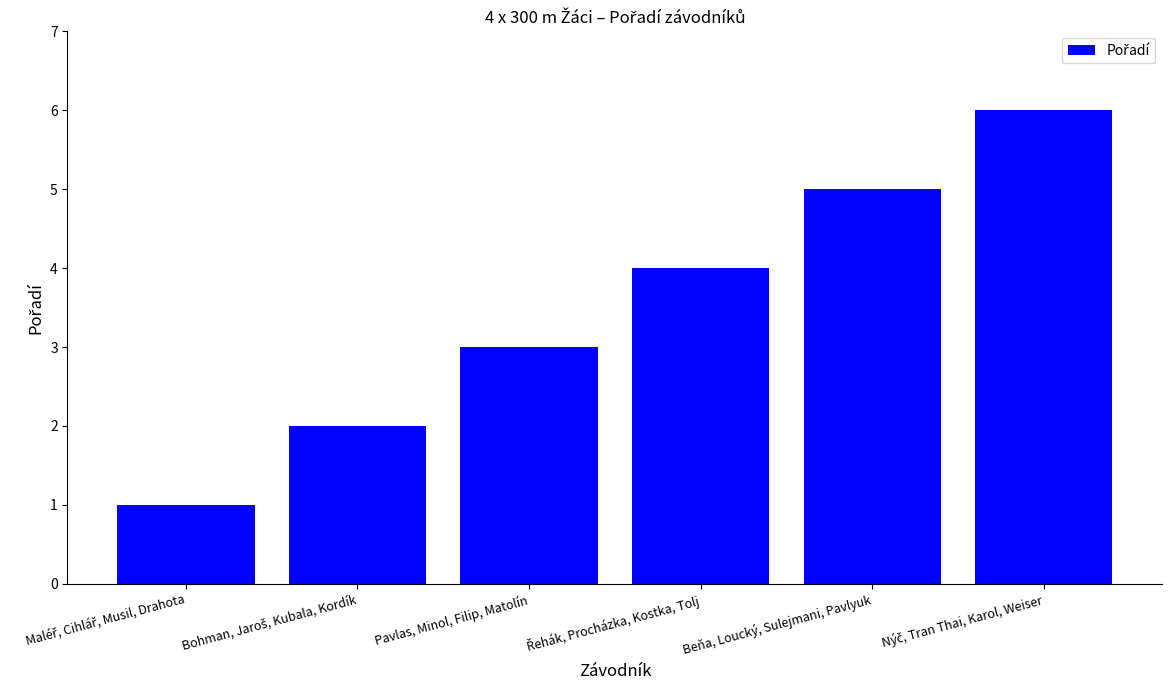

What is the maximum value shown in the chart?

6